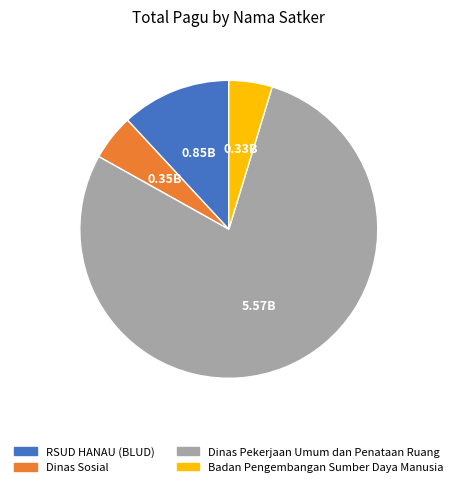

What is the largest slice in the pie chart?

Dinas Pekerjaan Umum dan Penataan Ruang